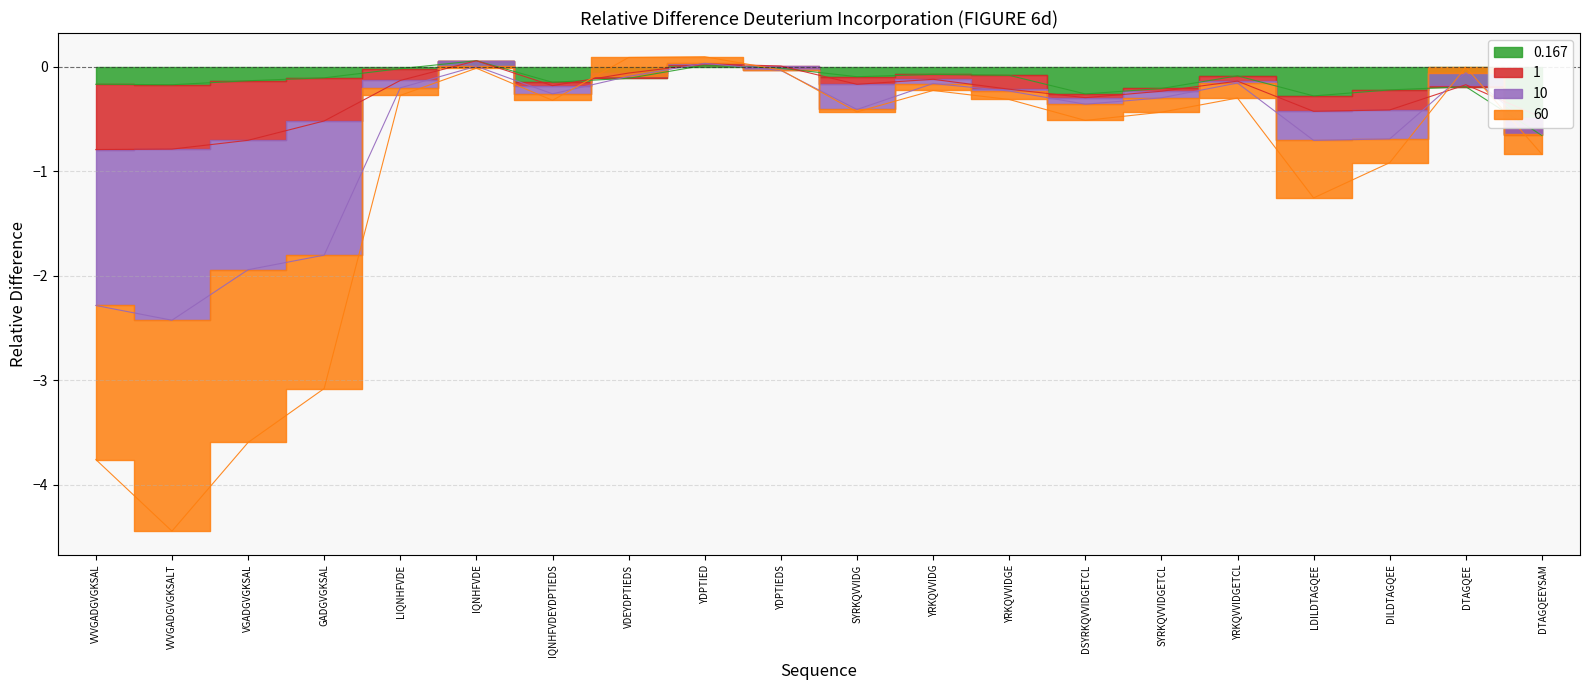

What is the difference between the 0.167 values at DTAGQEEYSAM and VVVGADGVGKSALT?

0.5